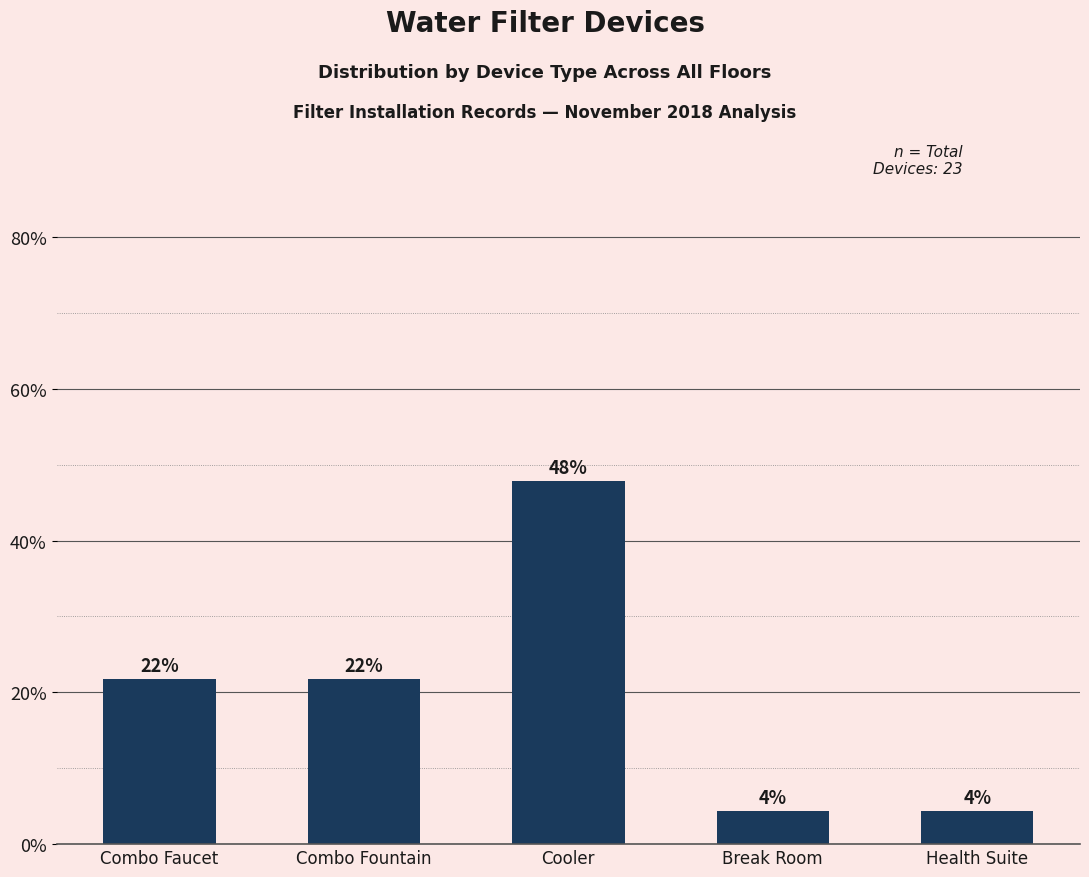

Does the chart contain stacked bars?

No